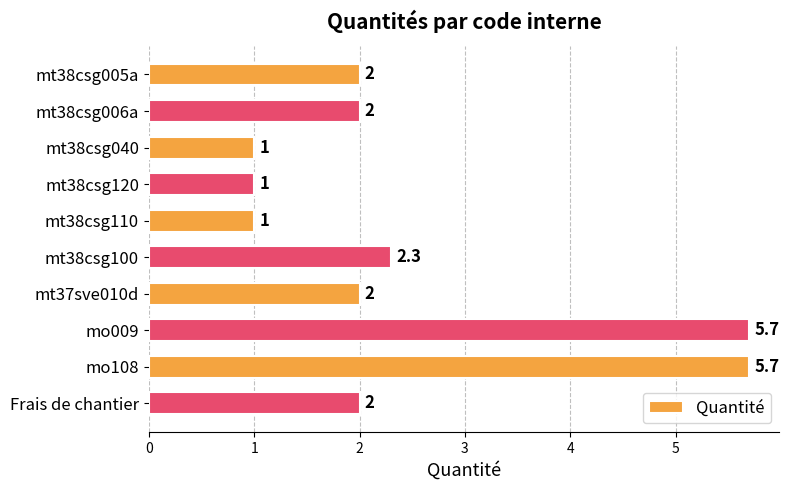

What is the value of the 9th bar from the top?

5.7